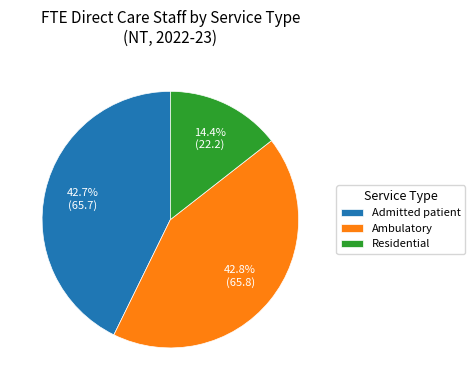

Is it true that Residential is 1% of the pie?

False